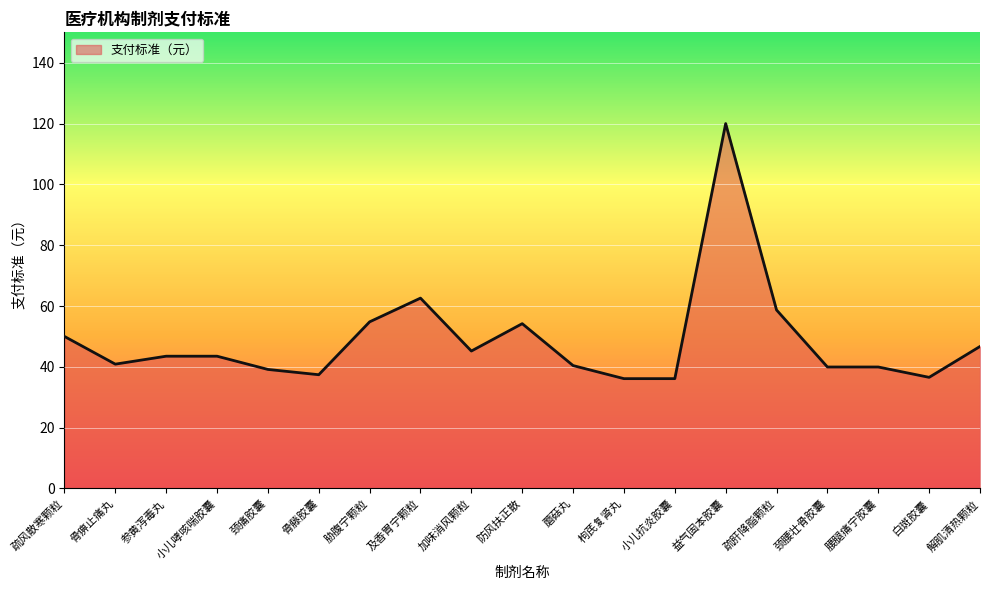

The chart shows a value of 15.3 at 颈腰壮骨胶囊. True or false?

False